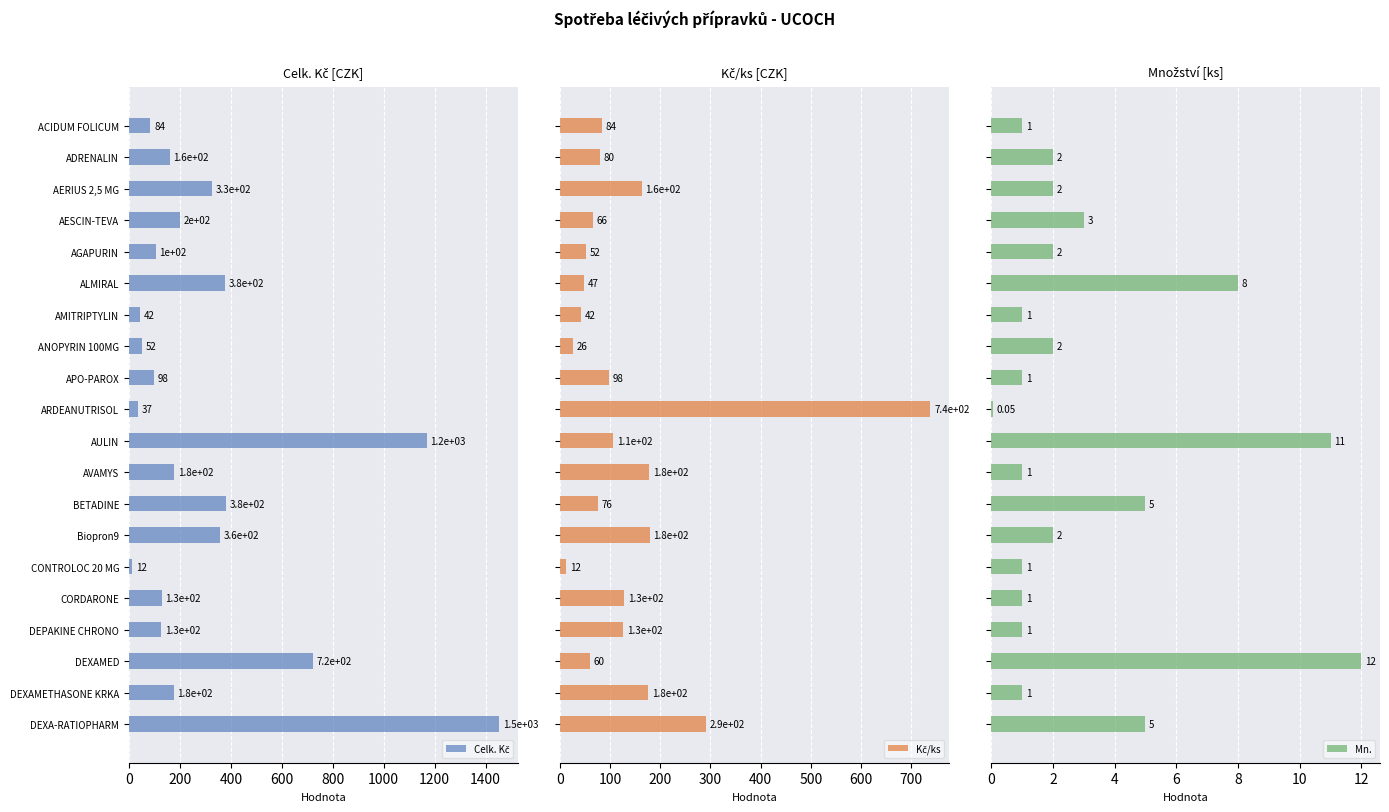

What is the sum of the Kč/ks values at DEXA-RATIOPHARM and CORDARONE?

419.3